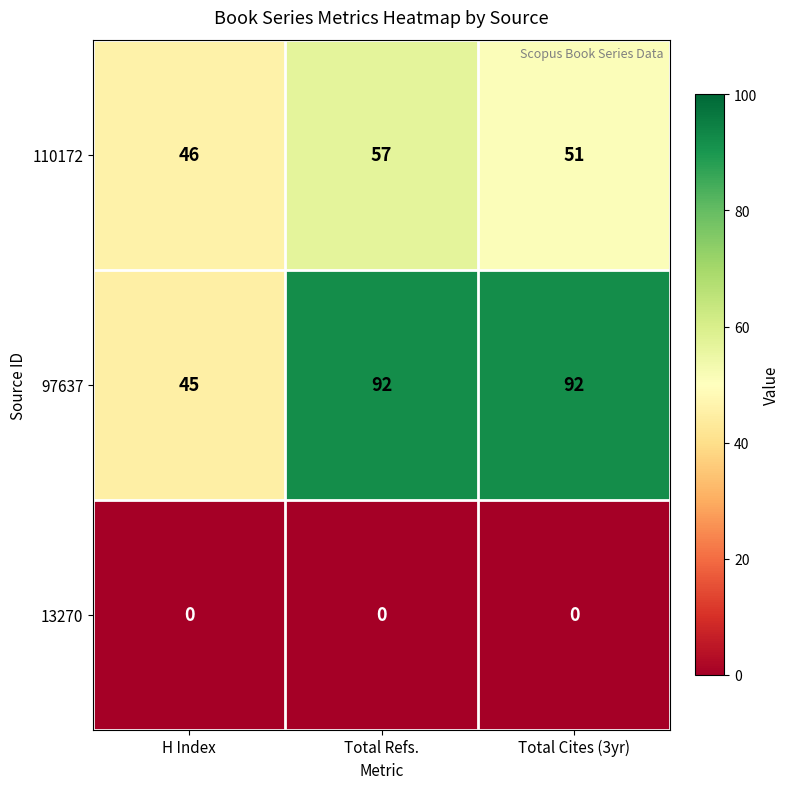

Which series changed the most between H Index and Total Refs.?

97637